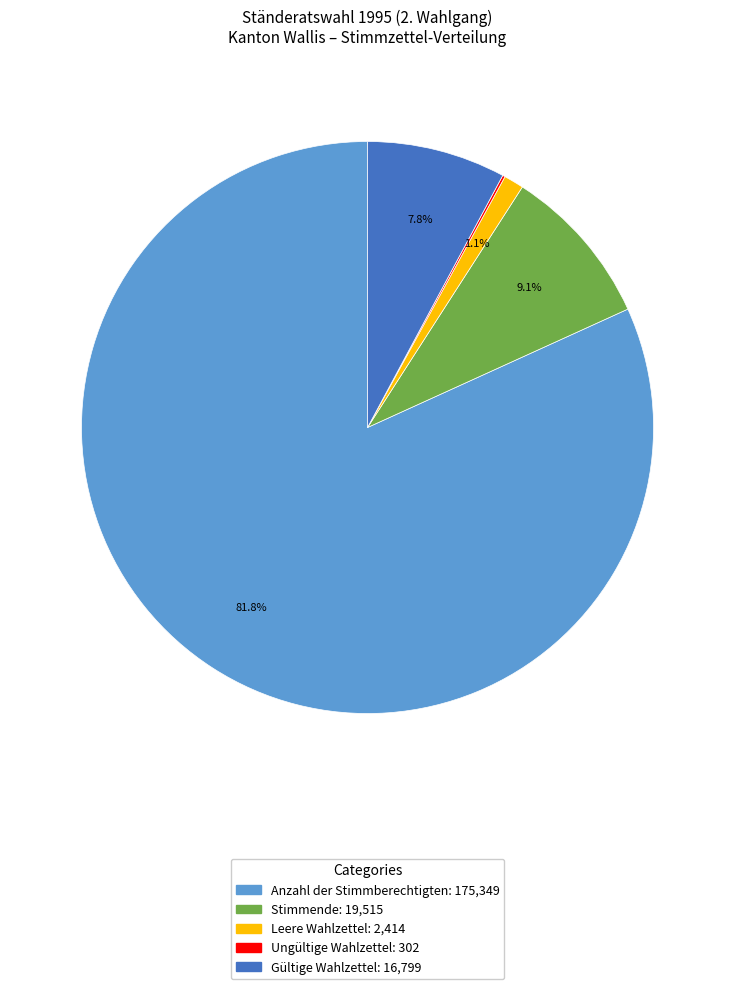

What is the largest slice in the pie chart?

Anzahl der Stimmberechtigten